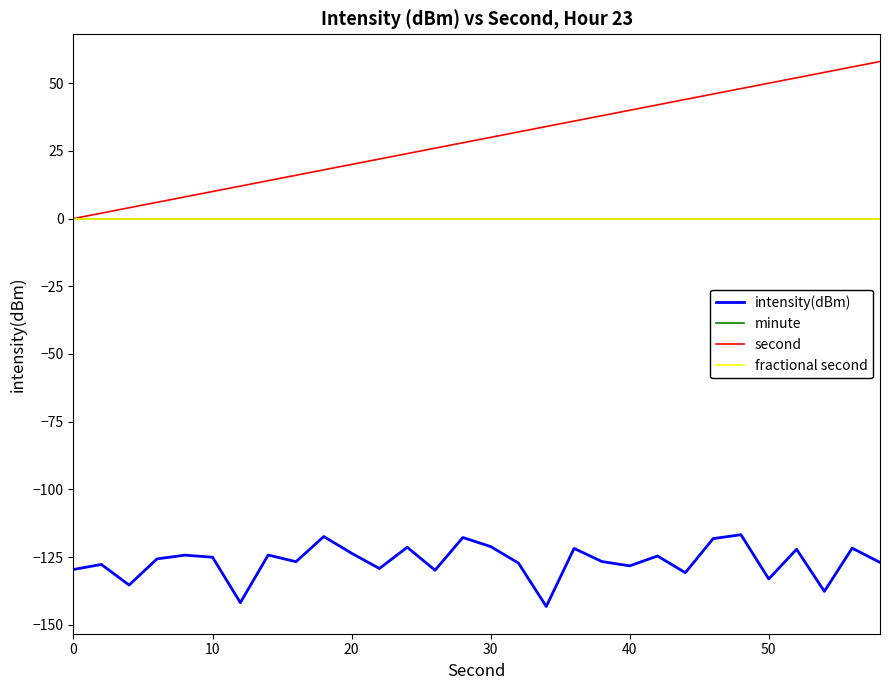

Which series has the largest total across all categories?

second